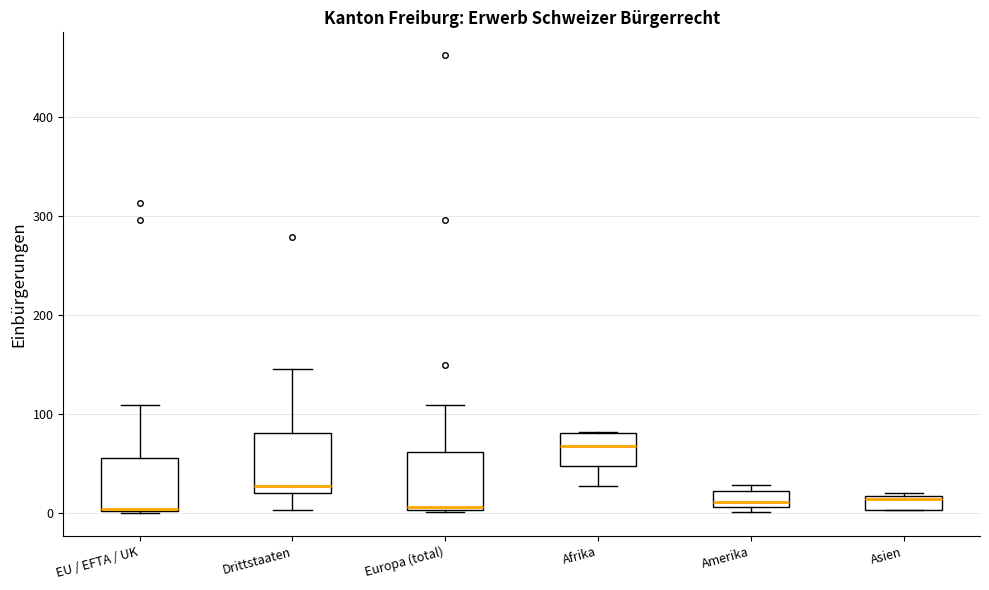

Where does the median line of the box for Asien sit on the y-axis? The values are not printed on the chart, so give them approximately, as read against the axis.

10